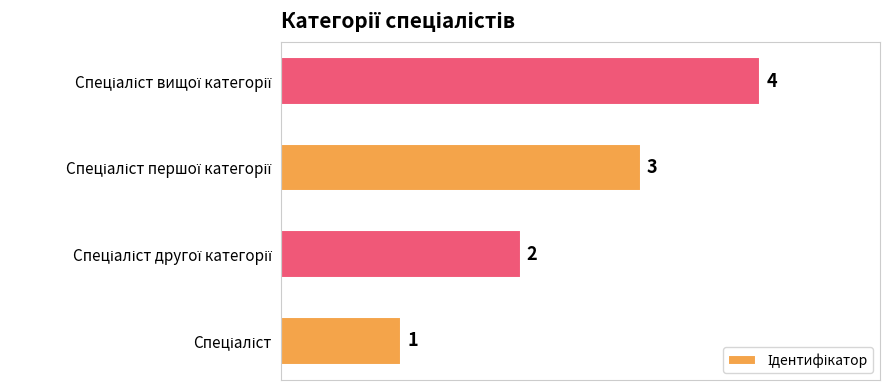

What is the sum of all values?

10